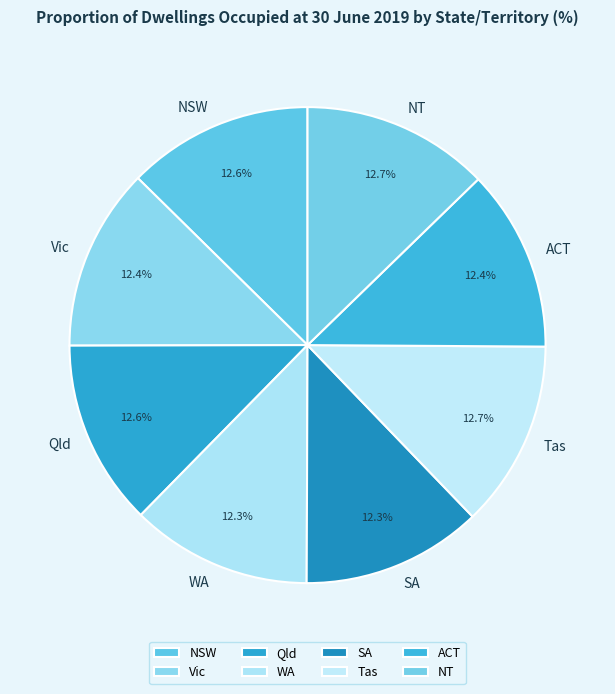

What is the ratio of the value at NSW to the value at Qld?

1.0